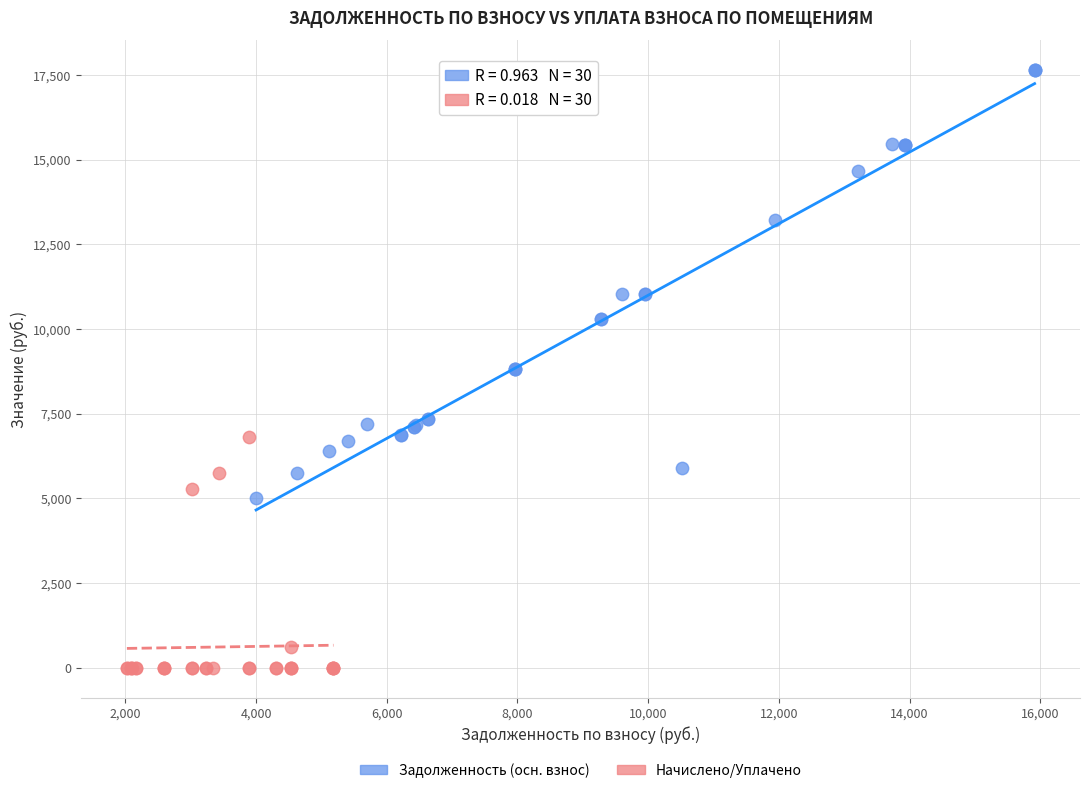

Which series contains the lowest Y value?

Начислено/Уплачено